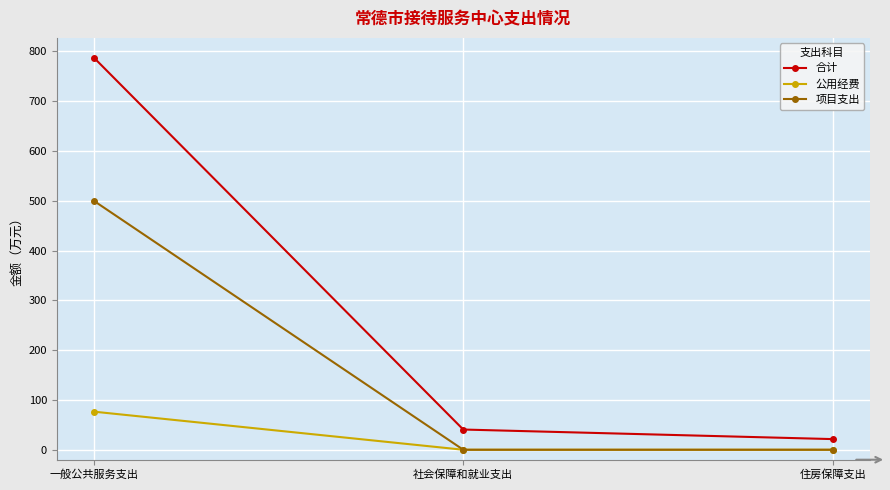

Which series changed the most between 一般公共服务支出 and 社会保障和就业支出?

合计